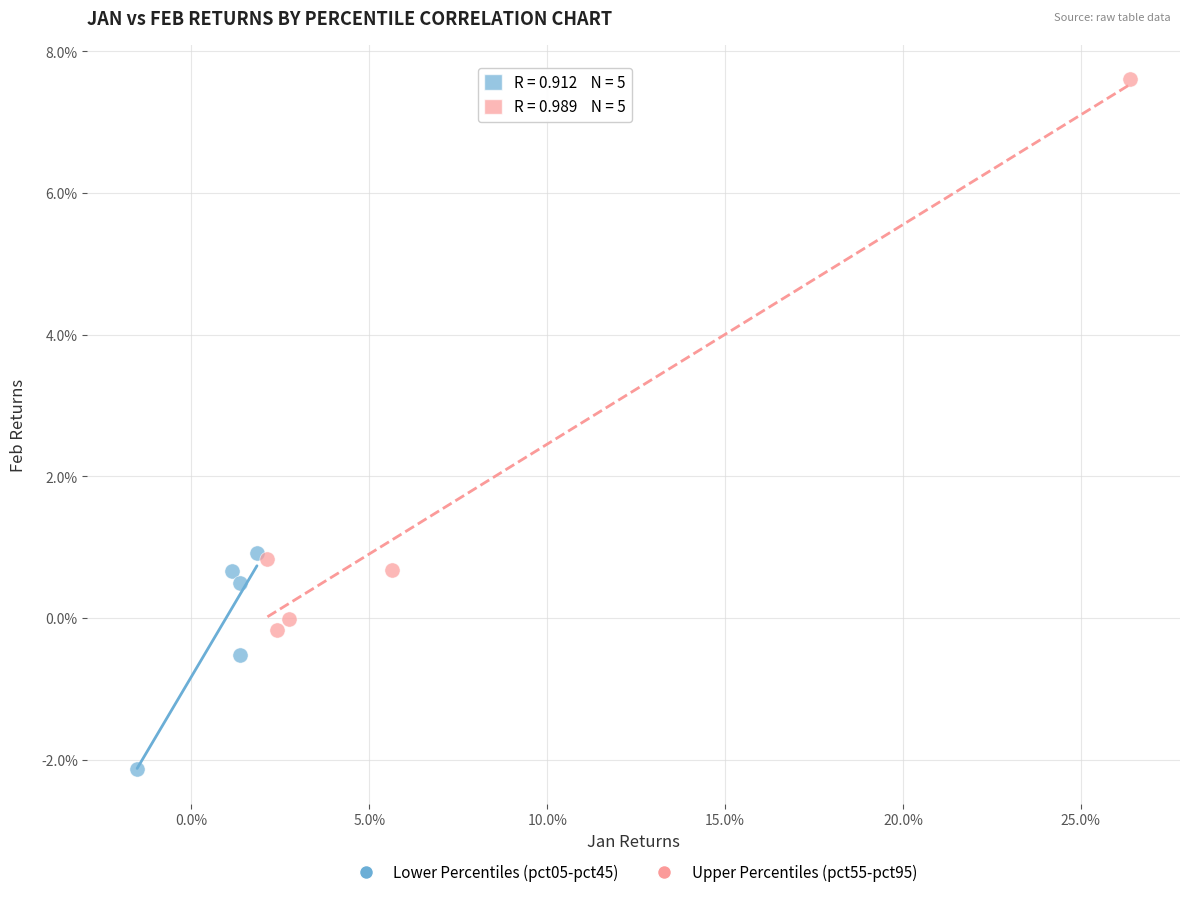

What are all the series names shown in the legend?

Lower Percentiles (pct05-pct45), Upper Percentiles (pct55-pct95)